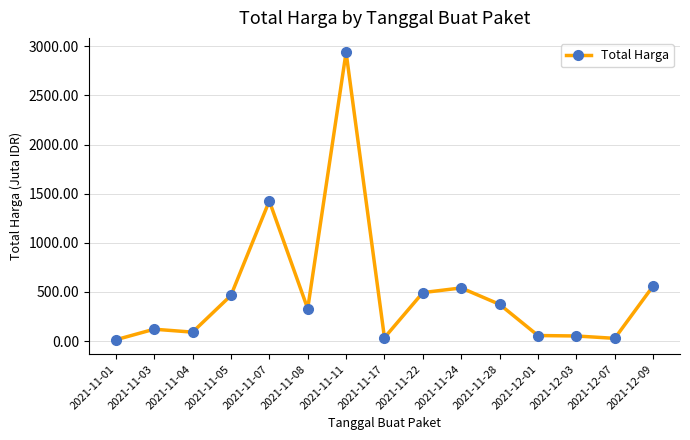

How many values exceed 329?

8